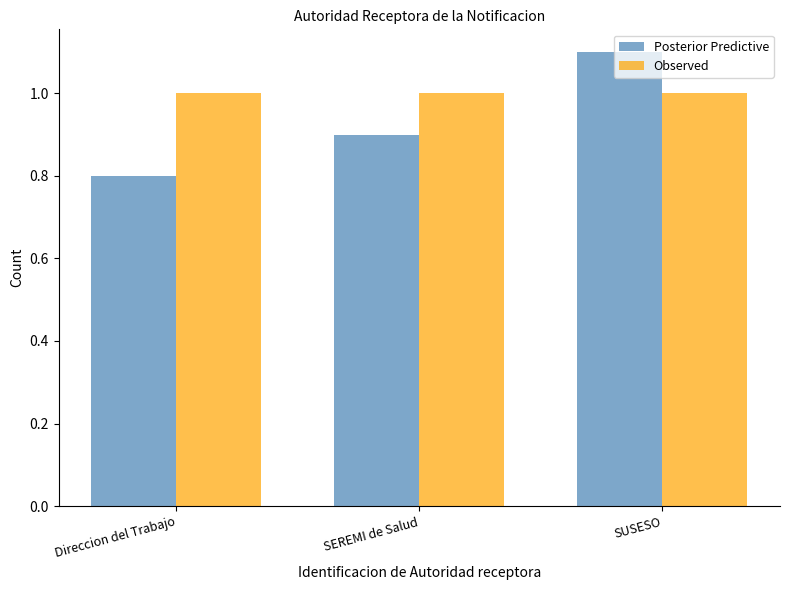

Read the Observed value at SEREMI de Salud.

1.0